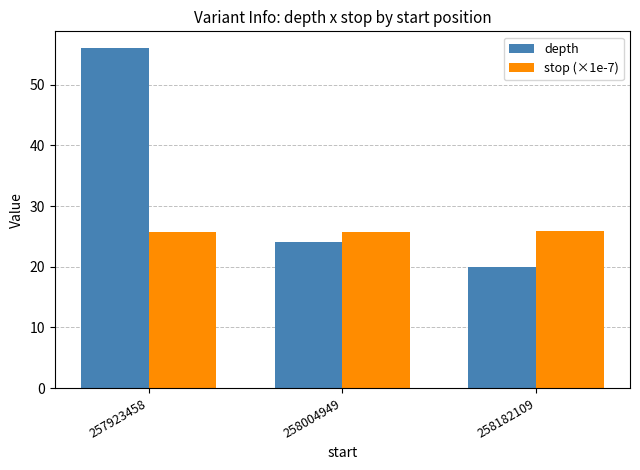

How many series are shown in this chart?

2